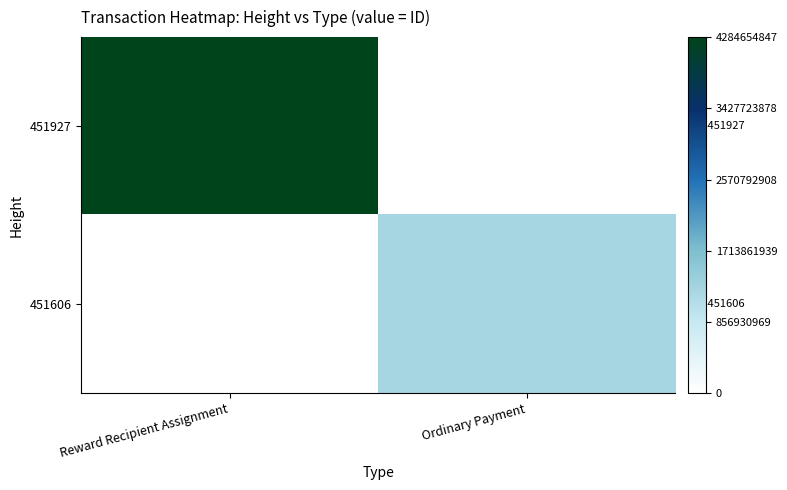

Which has a higher value, Reward Recipient Assignment or Ordinary Payment?

Reward Recipient Assignment